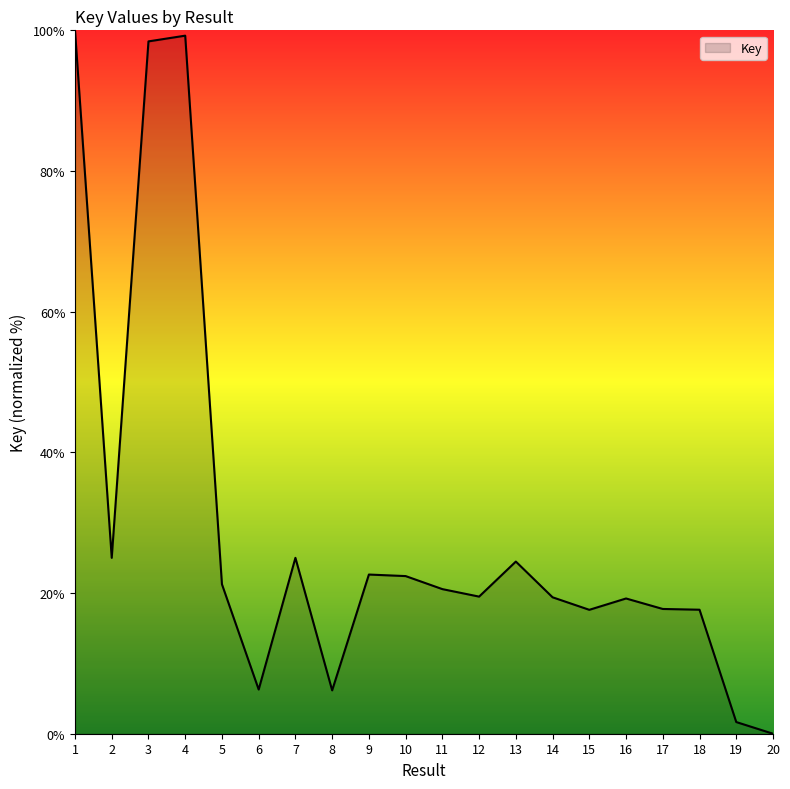

At which category does the data reach its first local peak?

4